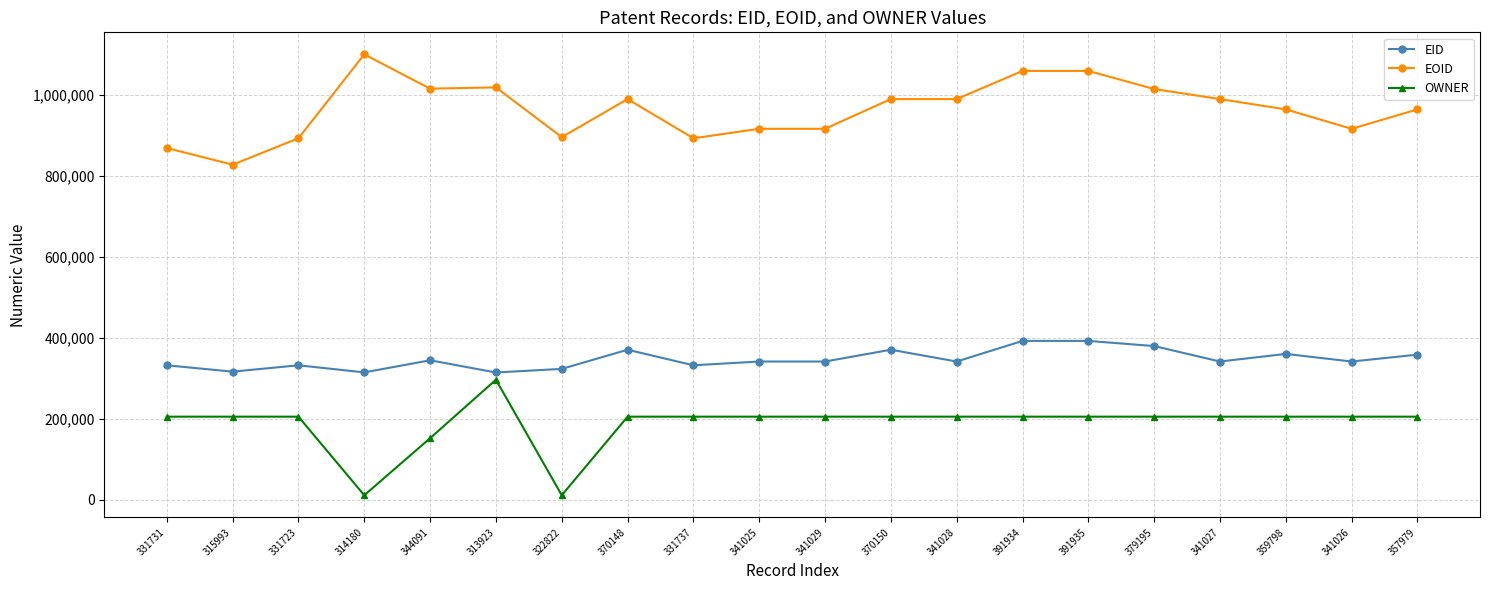

What position from the right is 341028?

8